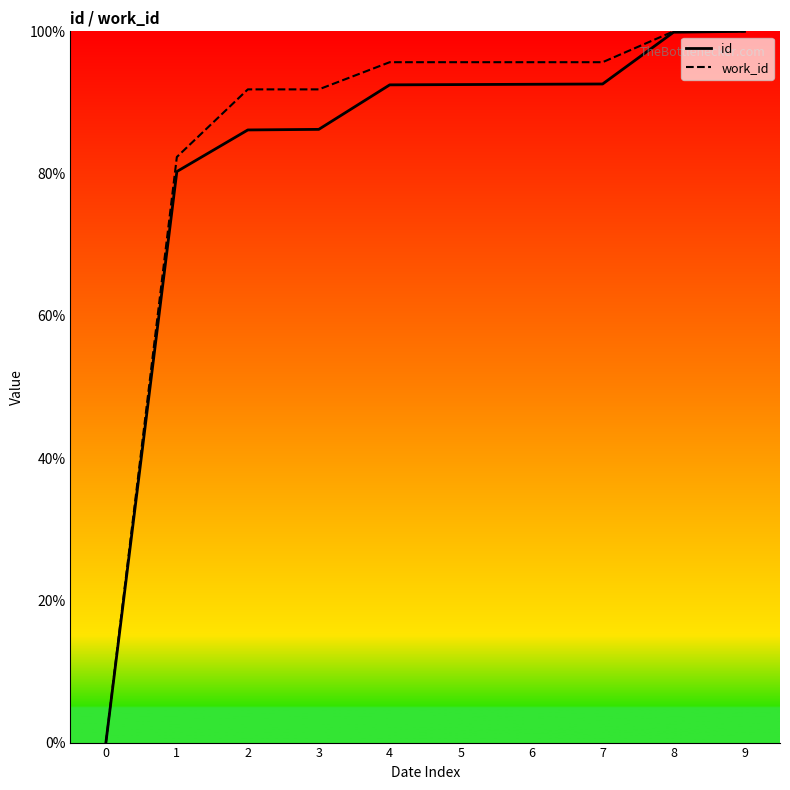

True or false: id and work_id intersect in this chart.

False